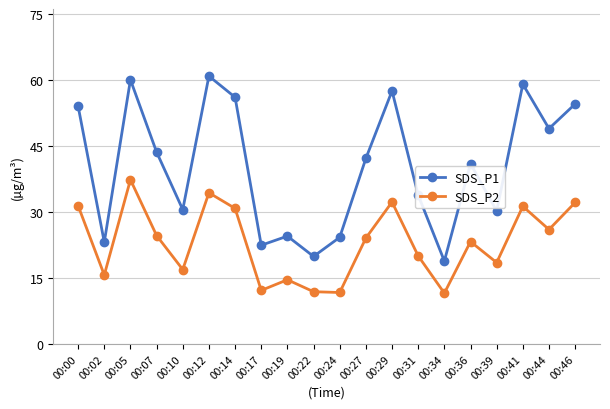

The SDS_P1 series shows 30.6 at 00:10. True or false?

True